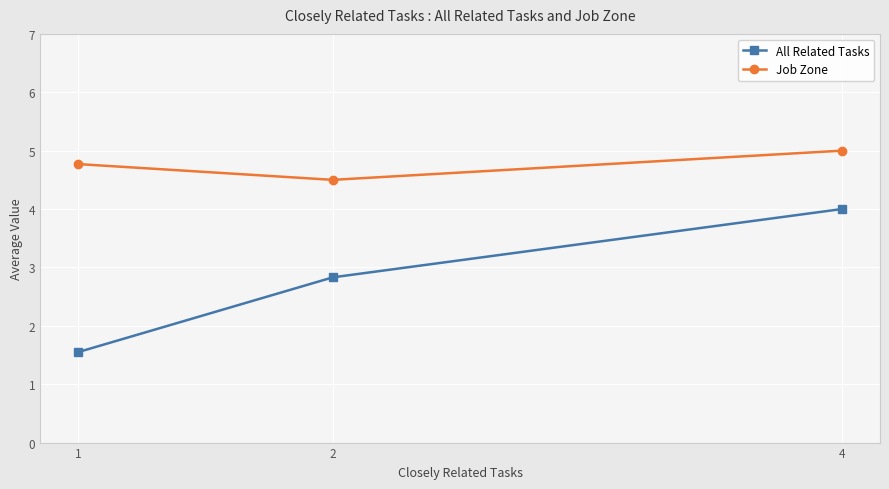

Reading right to left, list all the values displayed in this chart.

All Related Tasks: 4=4.0	2=2.8	1=1.6
Job Zone: 4=5.0	2=4.5	1=4.8